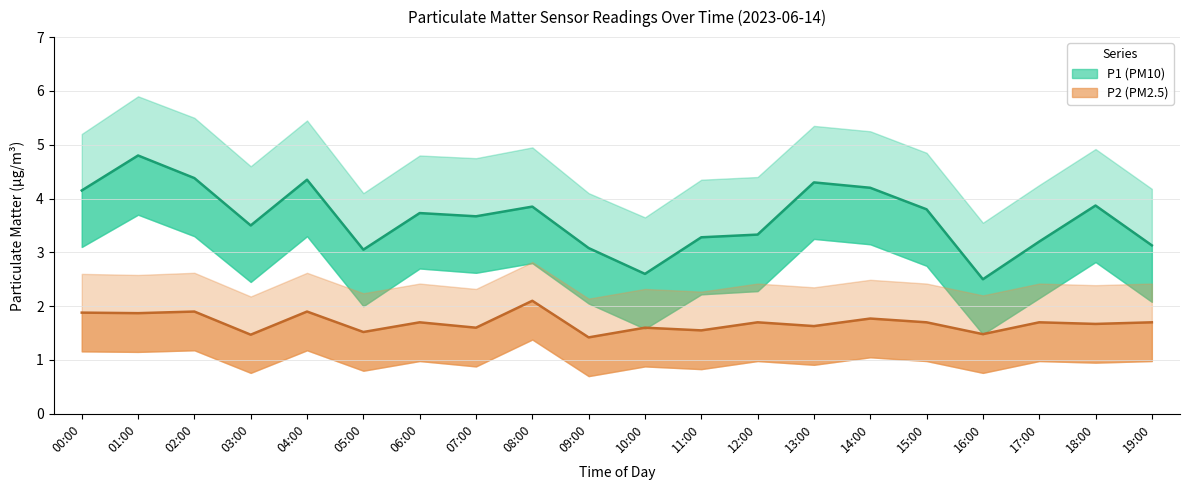

What is the difference between the P1 values at 00:00 and 12:00?

0.8